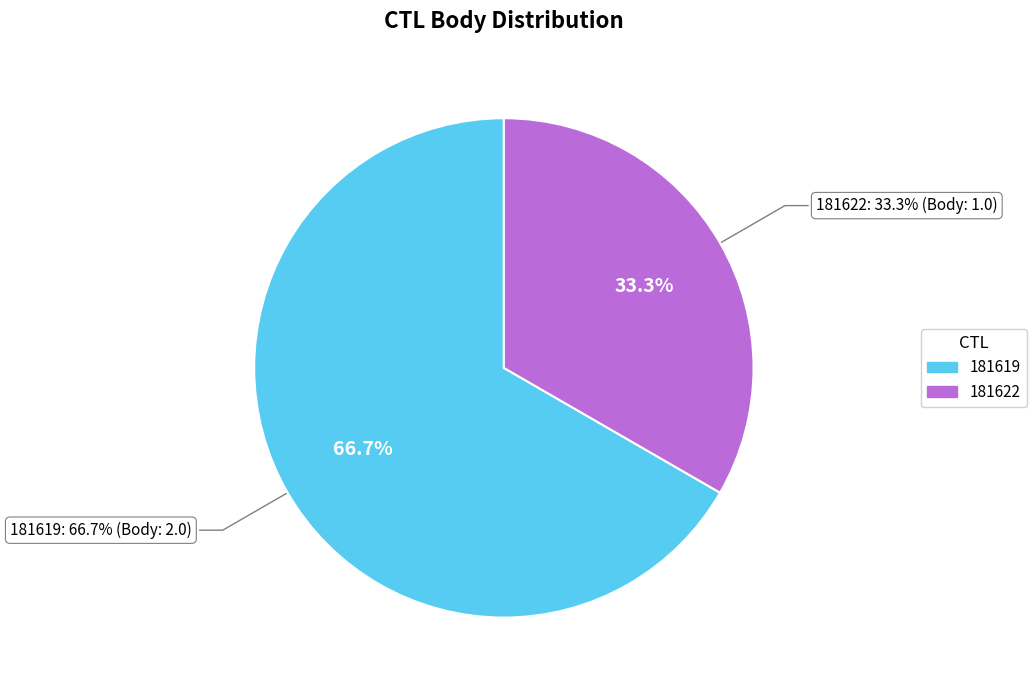

How many segments does this pie chart have?

2